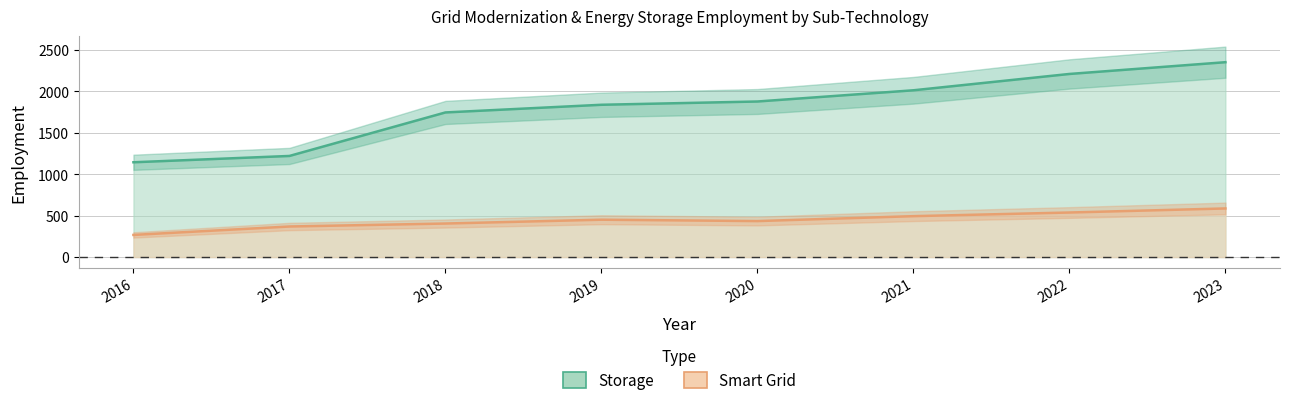

What are all the series names shown in the legend?

Storage, Smart Grid